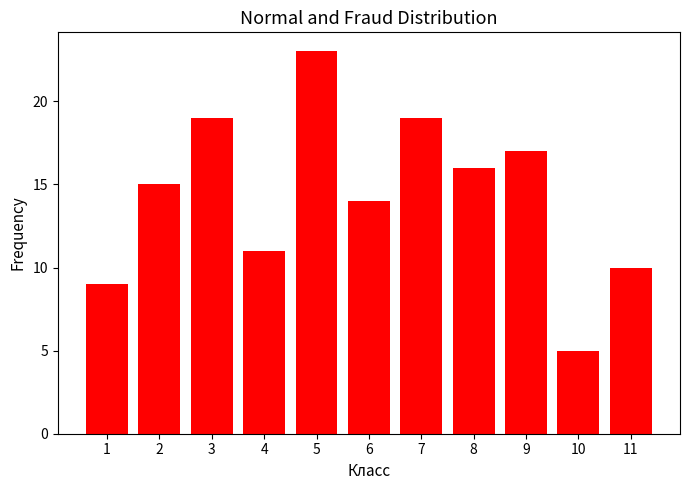

What is the approximate value at 8, to the nearest 5?

15